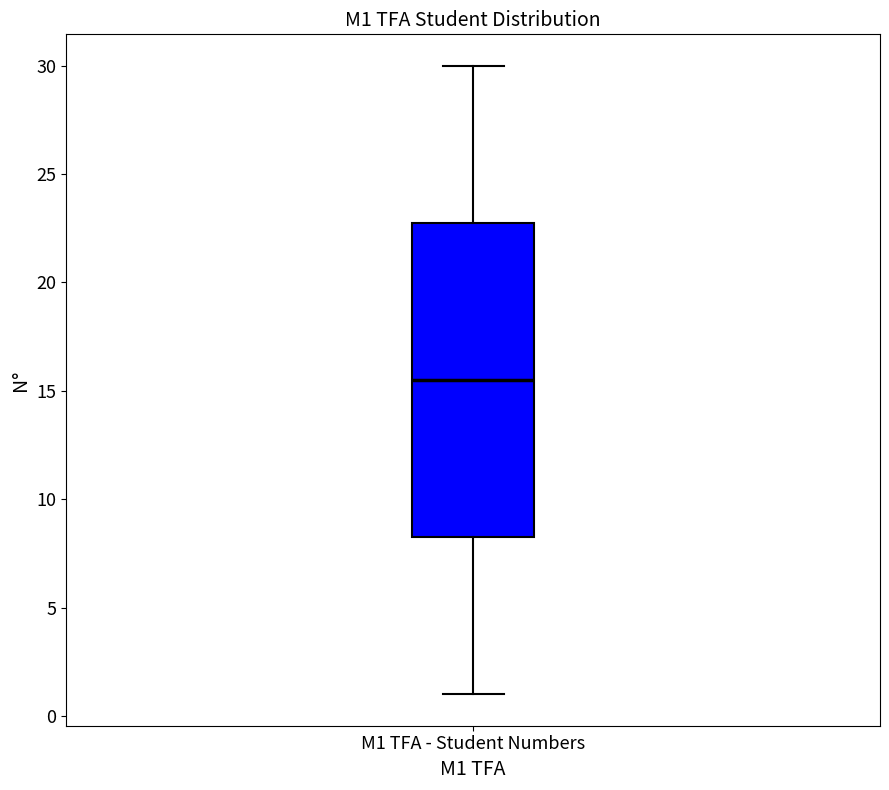

Where is the lower edge of the box for M1 TFA - Student Numbers on the y-axis? The values are not printed on the chart, so give them approximately, as read against the axis.

8.5